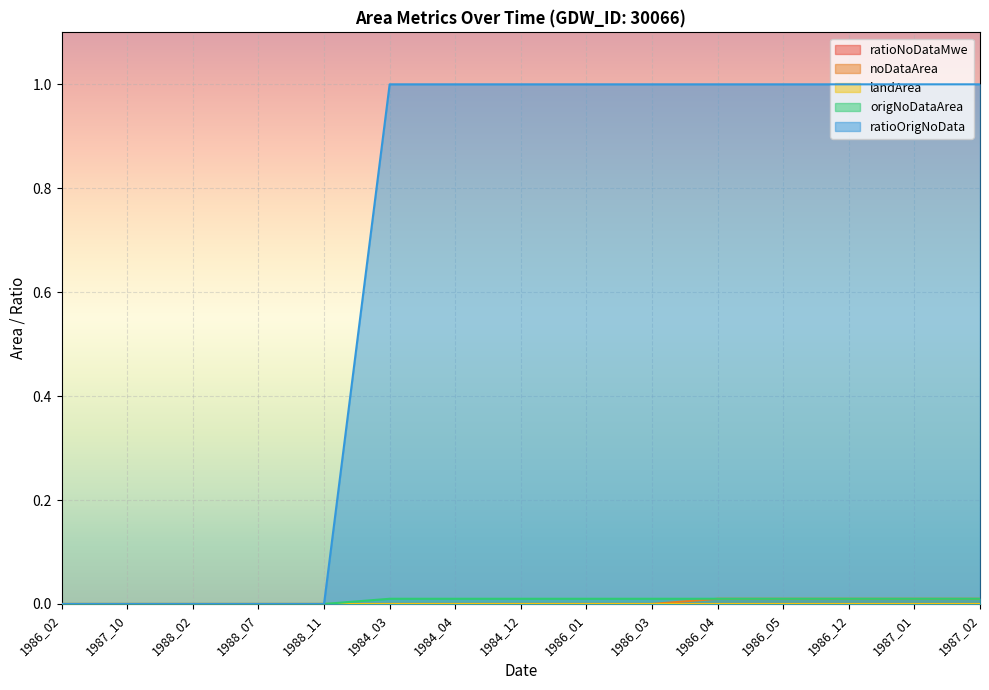

Does the chart display data point markers on the line(s)?

No